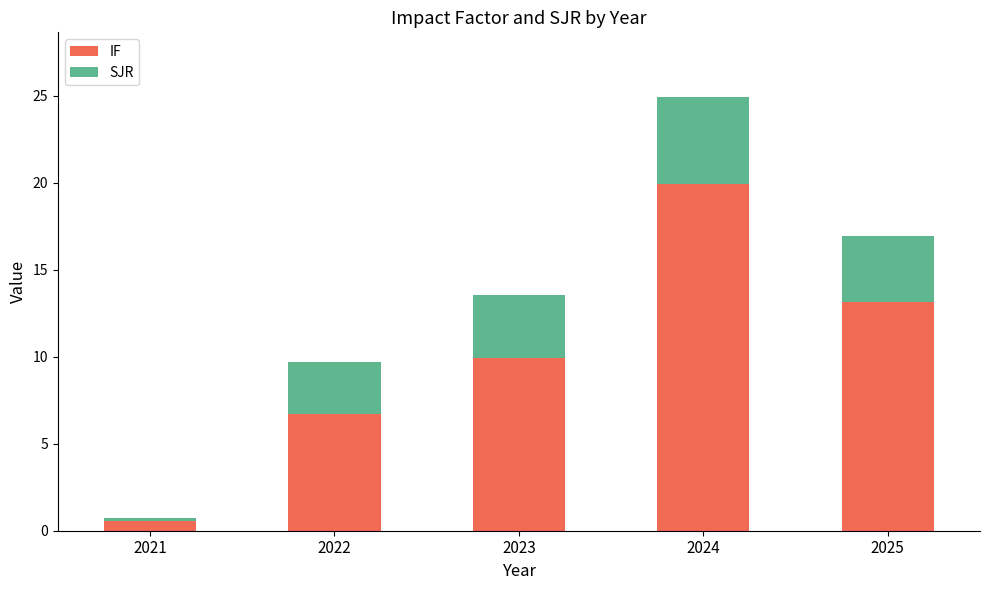

Does the chart contain any negative values?

No